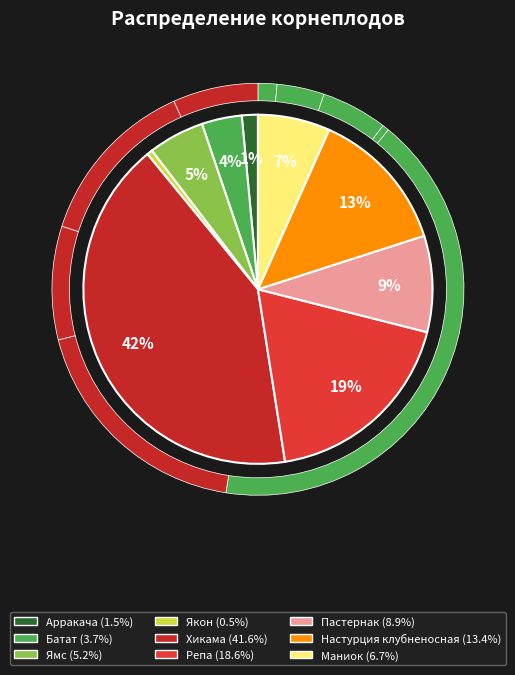

To the nearest percent, what is the average slice percentage?

11%